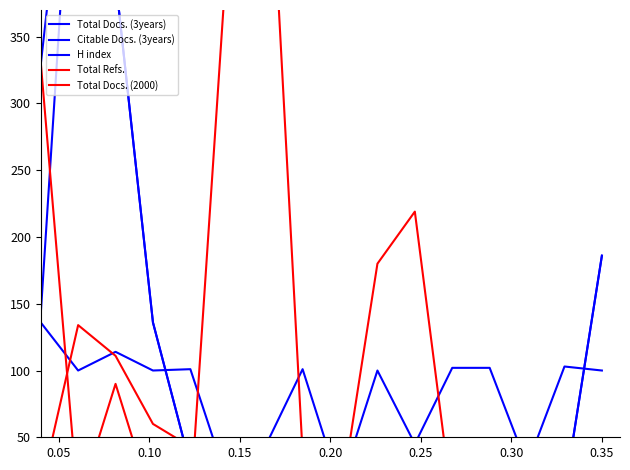

How many series are shown in this chart?

5